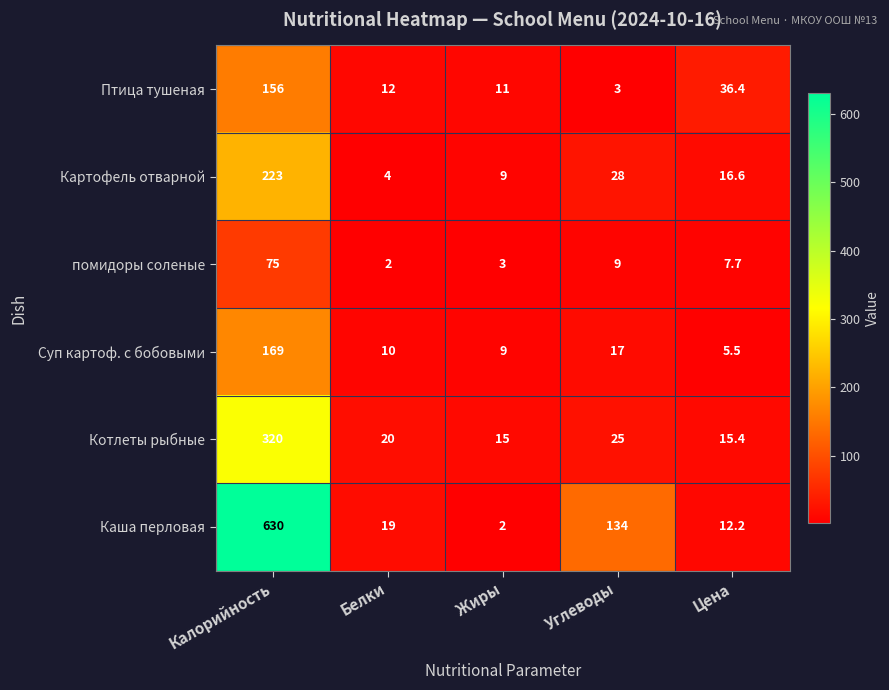

What is the difference between the maximum and minimum values in the Каша перловая series?

628.0